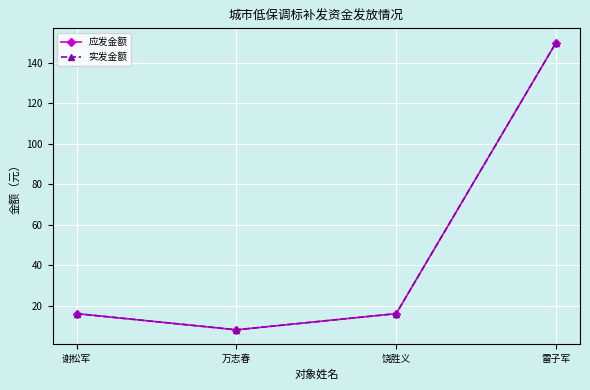

True or false: 实发金额 has more than 1 points higher than both neighbors.

False